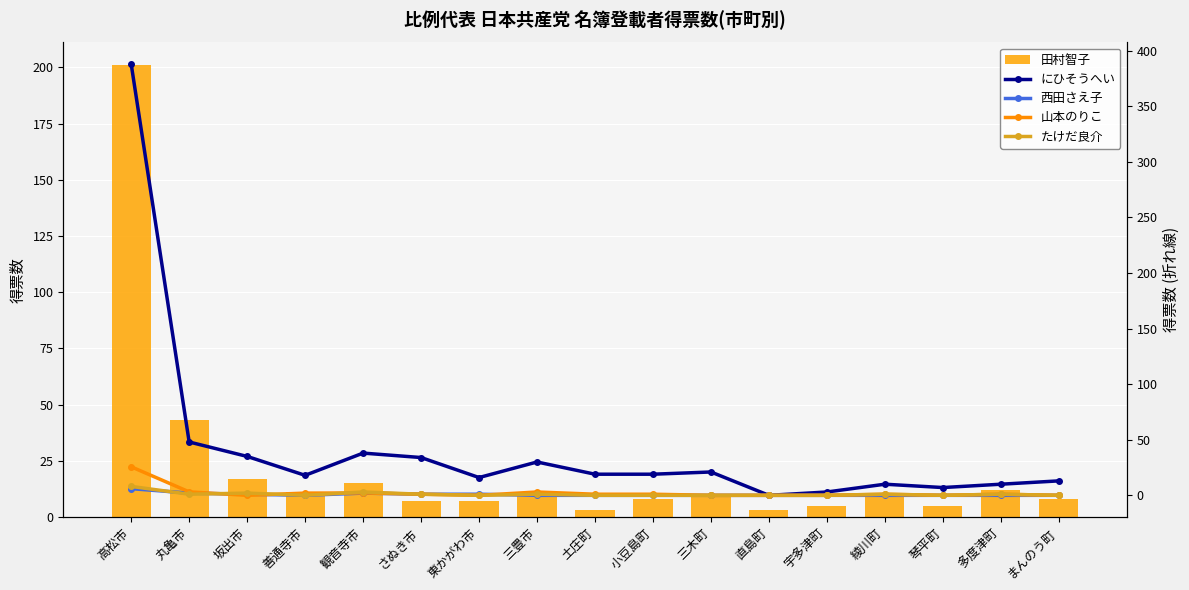

At how many categories does at least one series exceed 291?

1